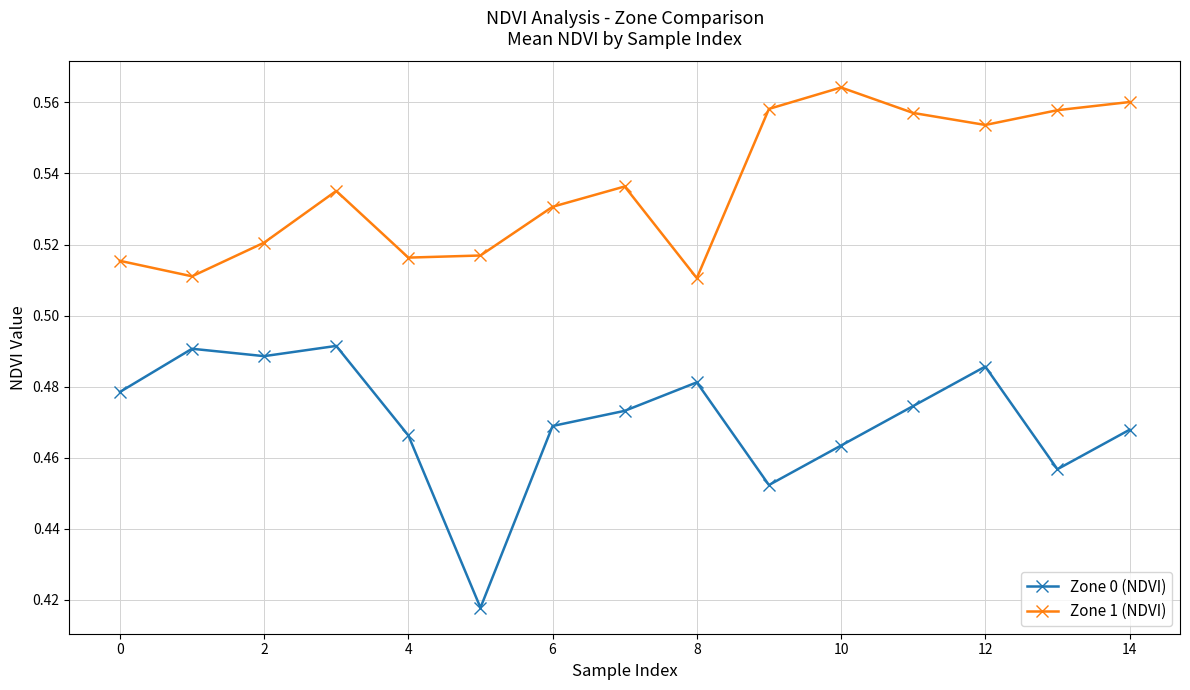

Which series has the widest spread of values?

Zone 0 (NDVI)